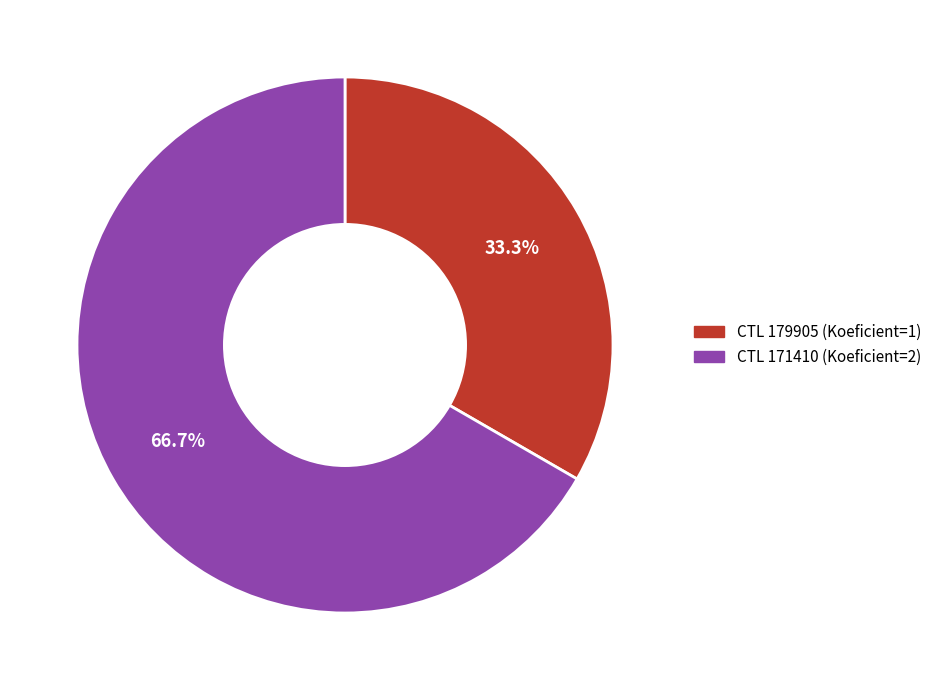

Does any single category account for the majority?

Yes